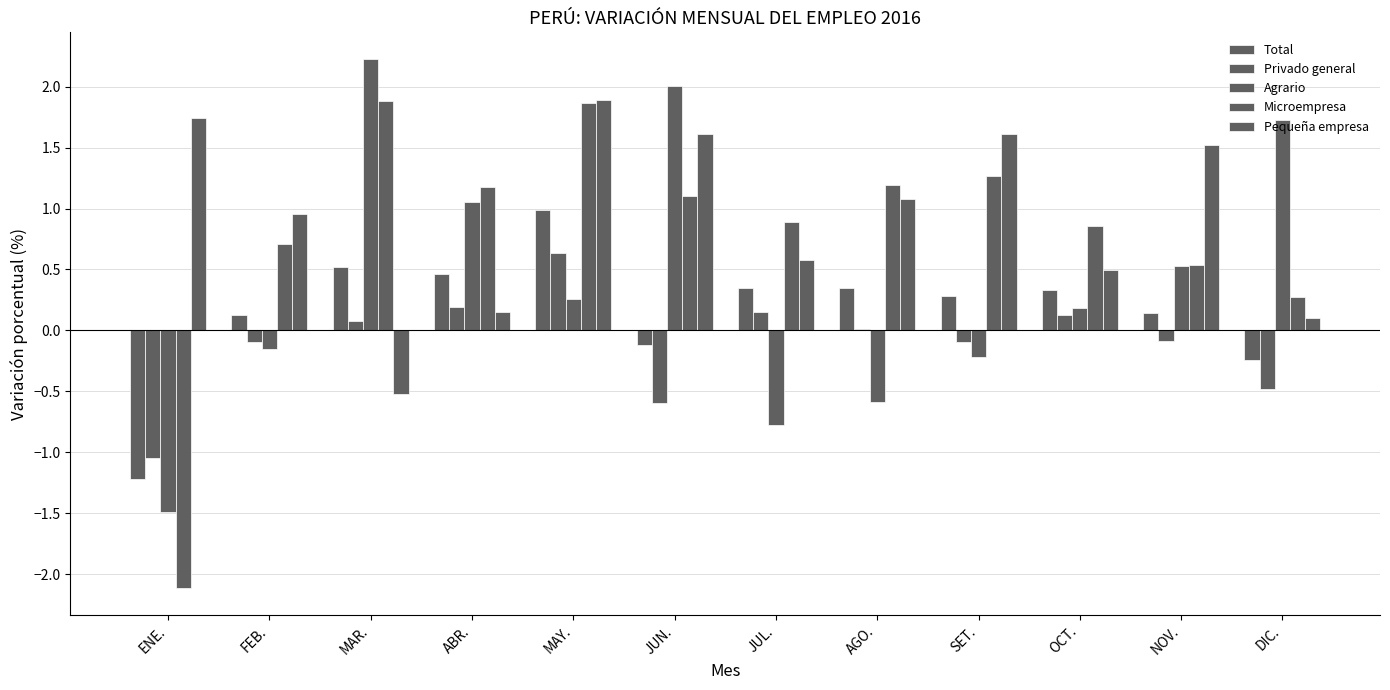

How many data points does each series have?

12